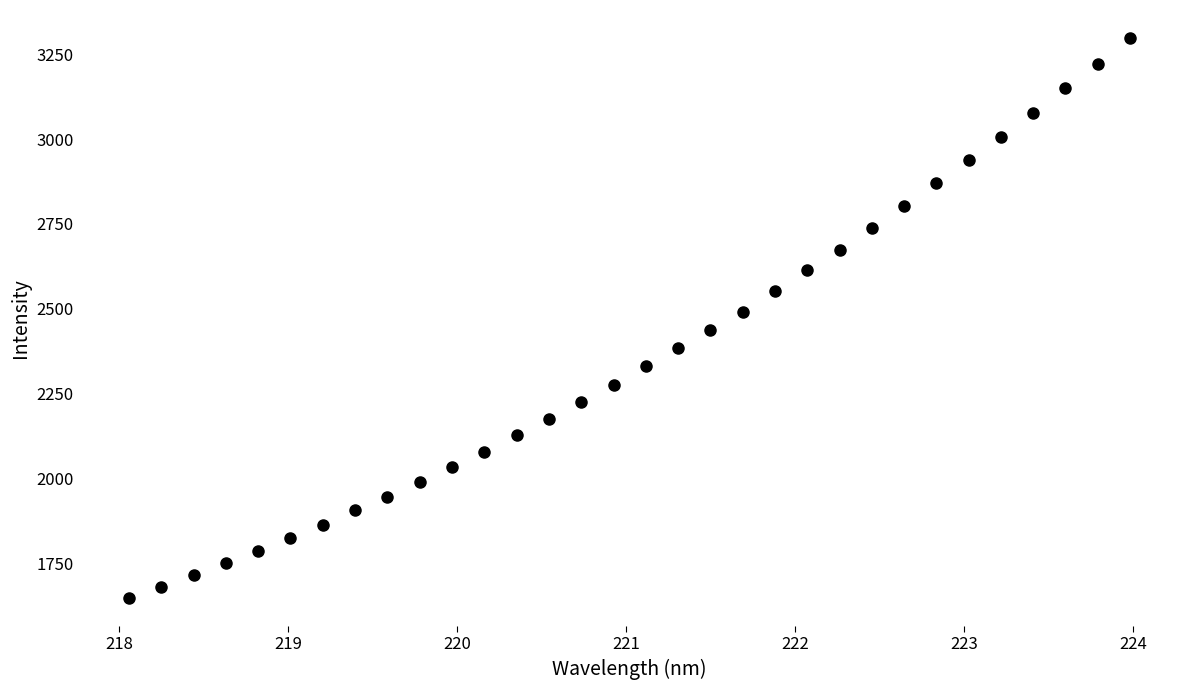

What is the range of X values (max minus min)?

5.9